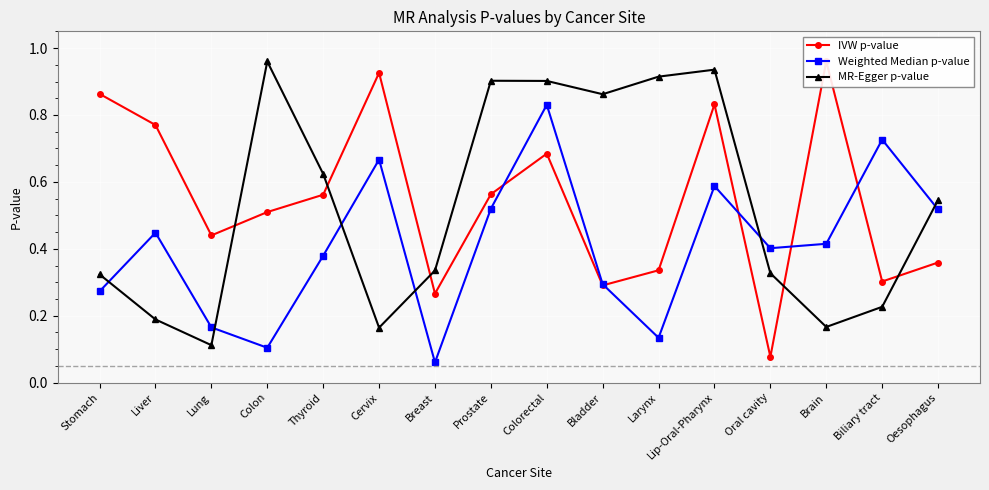

Where do IVW p-value and MR-Egger p-value first cross each other?

Lung and Colon